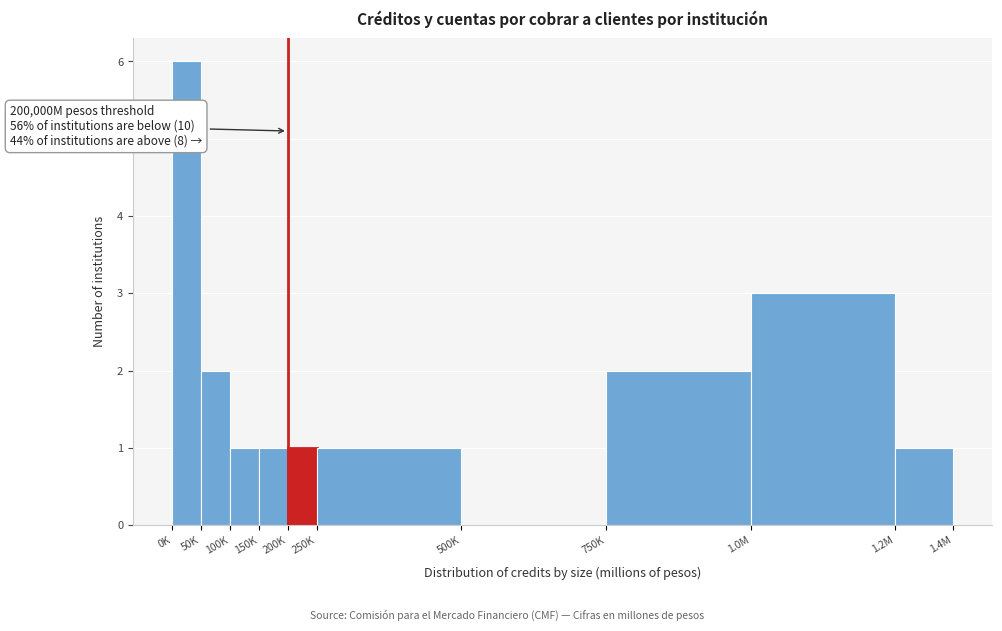

Reading left to right, extract all data points from this chart.

0K=6	50K=2	100K=1	150K=1	200K=1	250K=1	500K=0	750K=2	1.0M=3	1.2M=1